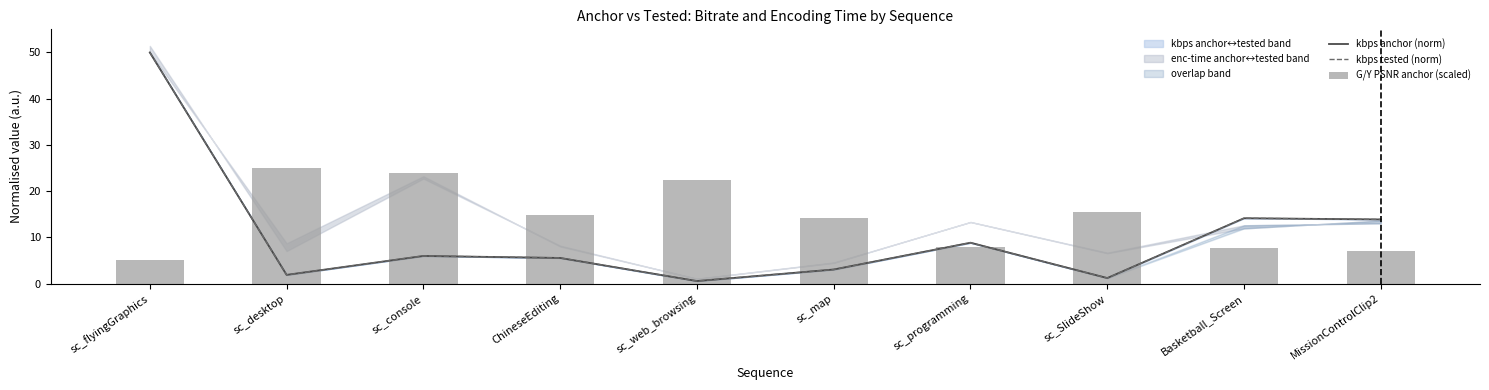

Are the bars horizontal?

No